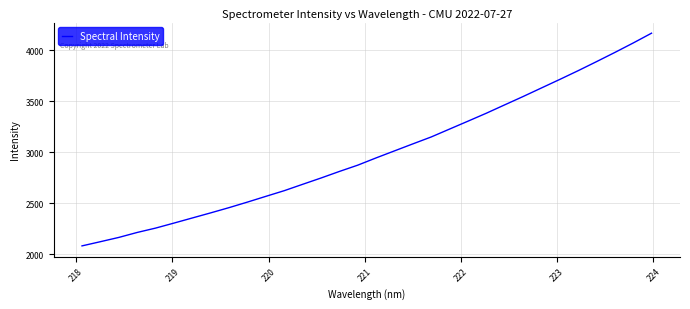

What is the difference between the maximum and minimum values?

2088.9